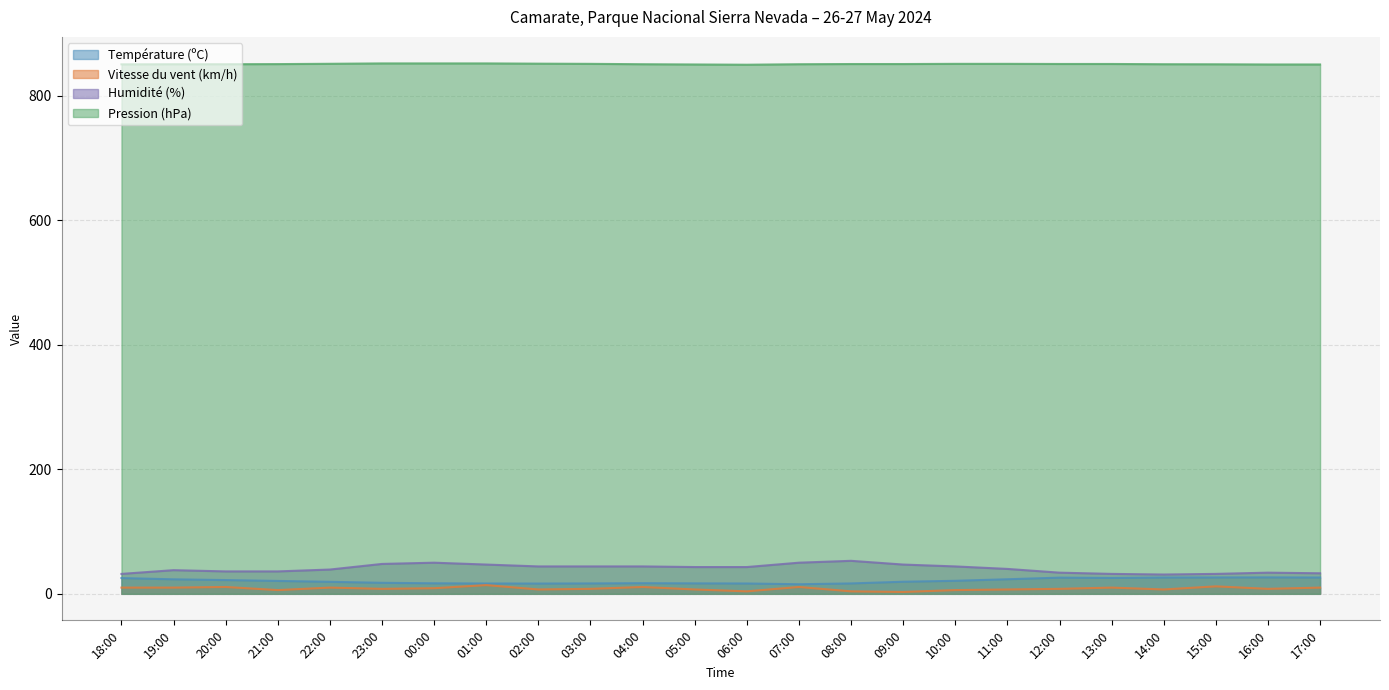

True or false: Pression (hPa) has a value of 850.4 at 14:00.

True